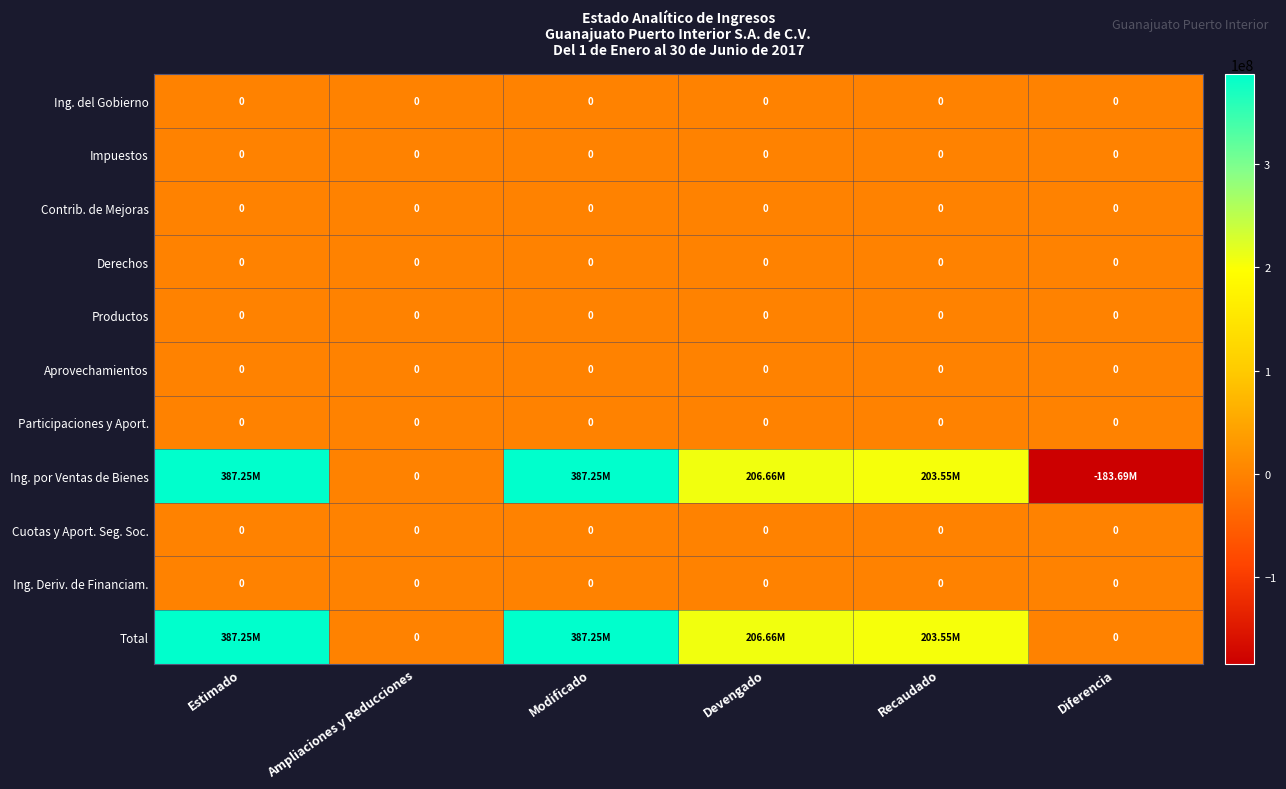

What is the spread (max minus min) of values at Recaudado?

203553274.6